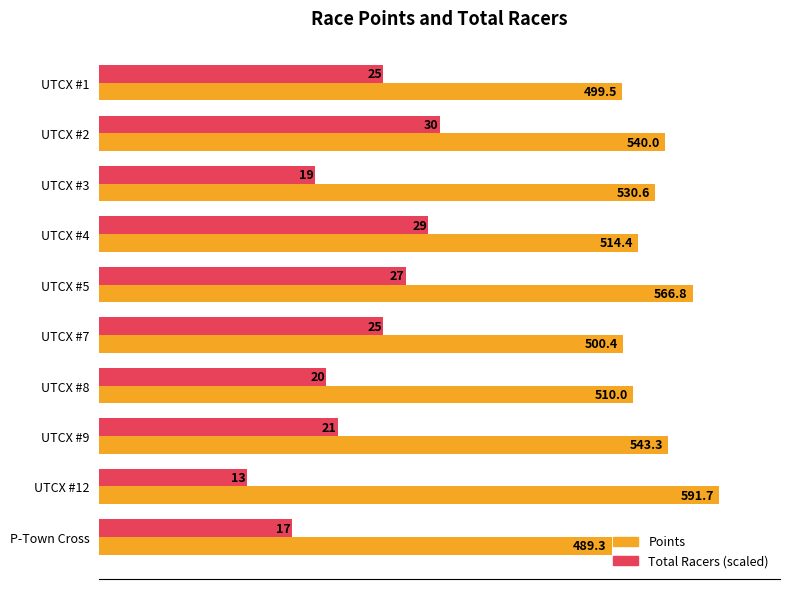

What is the smallest value displayed?

140.8